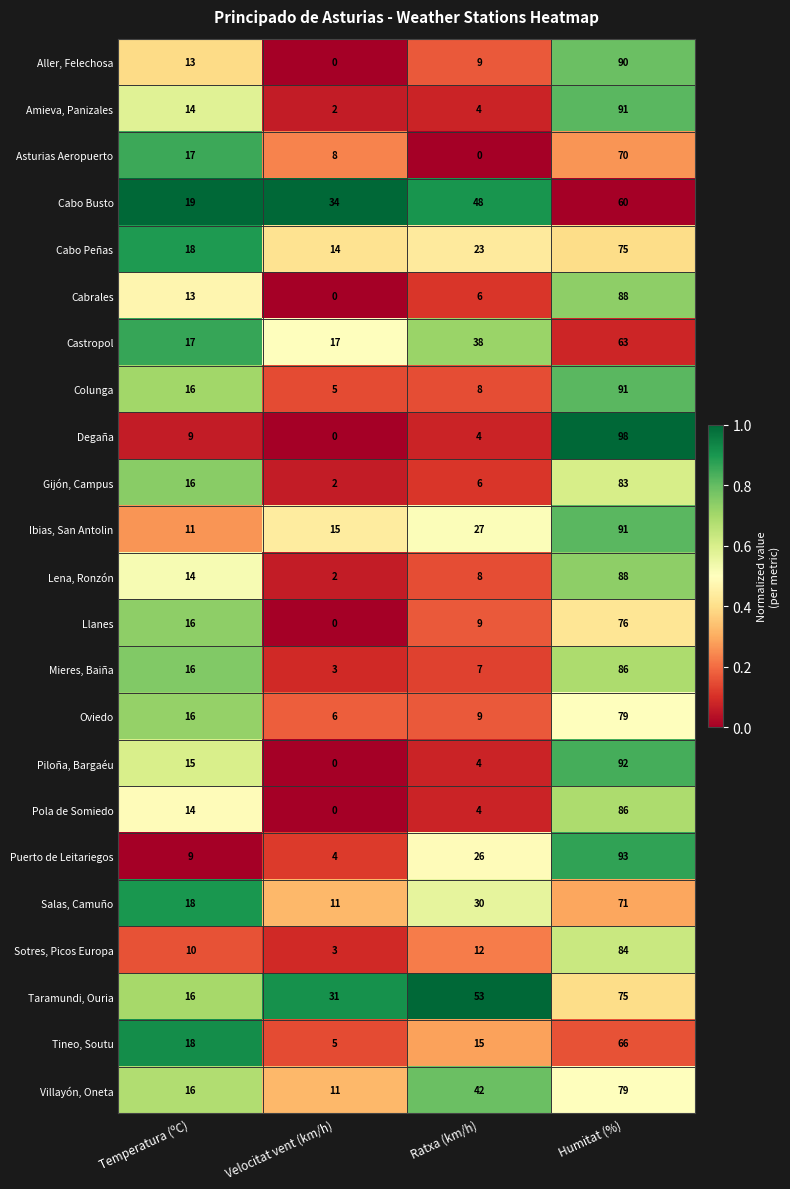

How many data points does each series have?

4